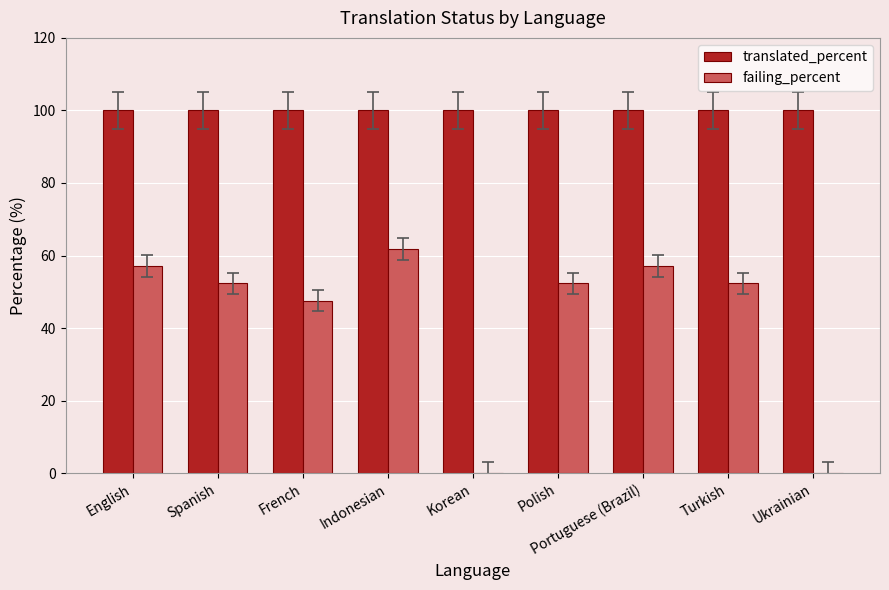

Is the value of translated_percent at Indonesian greater than the value of failing_percent at Korean?

Yes